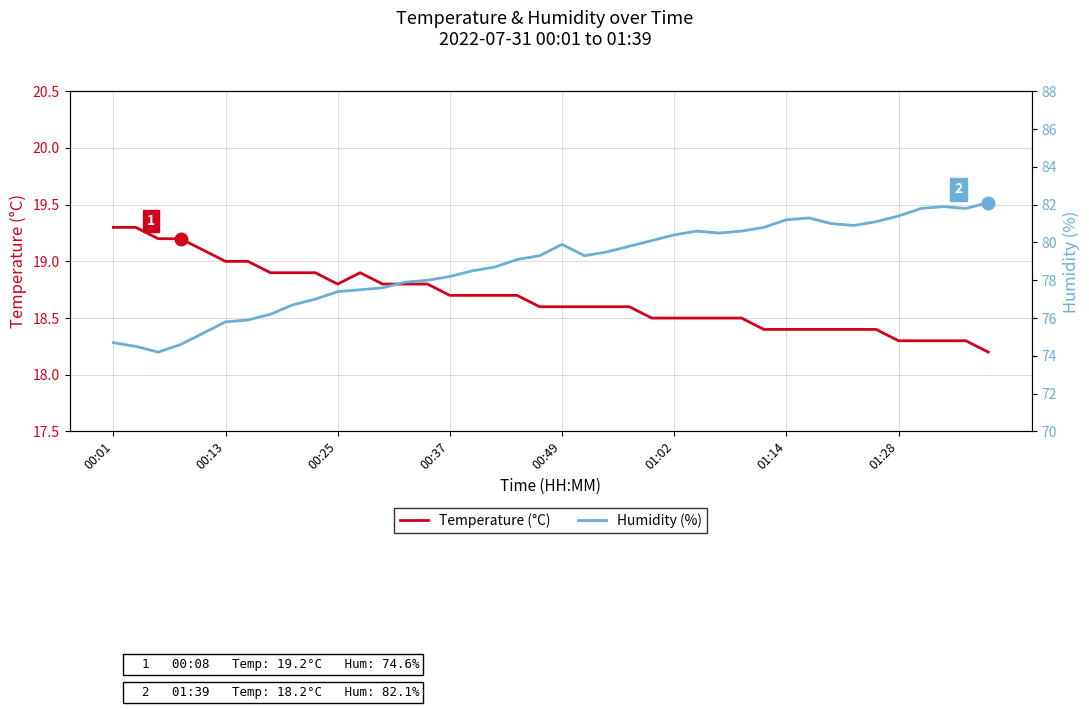

What is the total value across all series at 00:37?

96.9